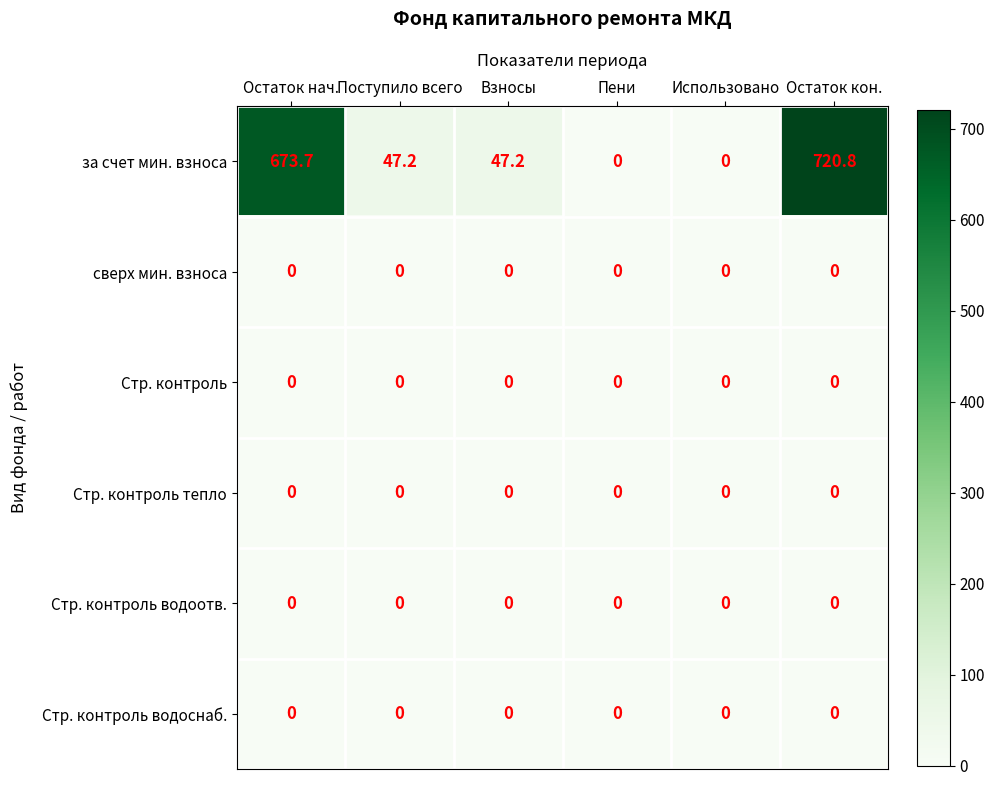

Which series changed the most between Пени and Остаток кон.?

за счет мин. взноса